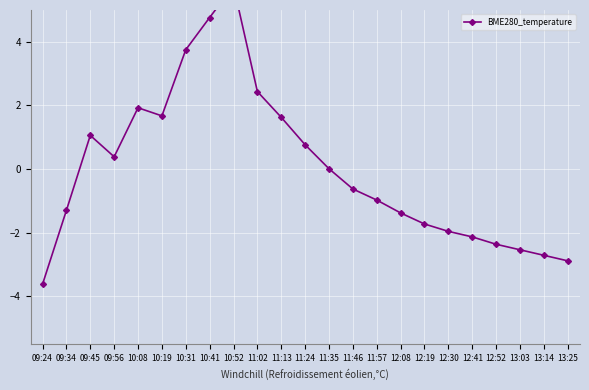

How many data points are above 0?

11